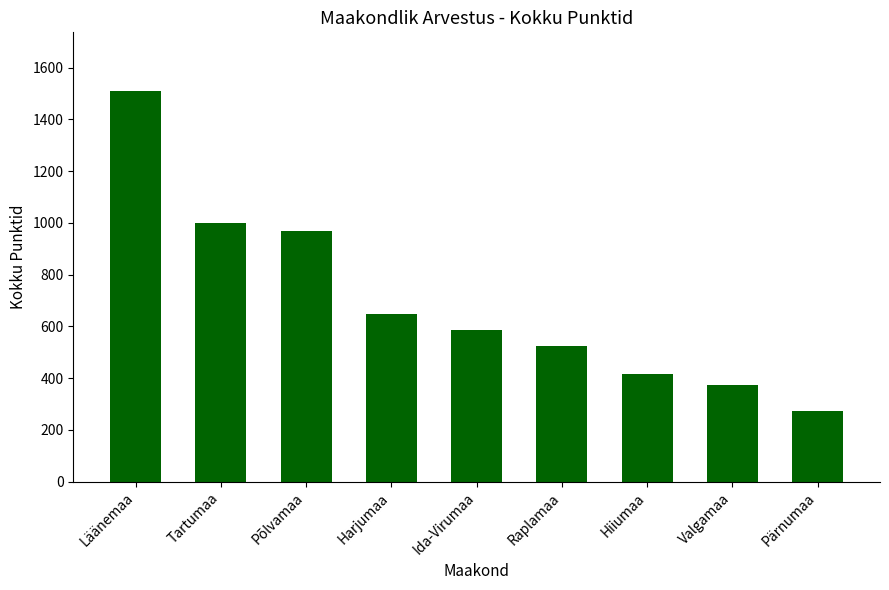

Approximately how many times larger is the value at Raplamaa compared to Ida-Virumaa?

0.9